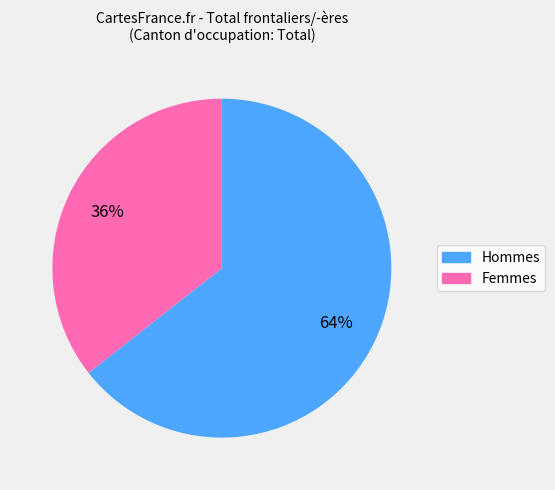

Is the sum of Femmes and Hommes greater than half?

Yes